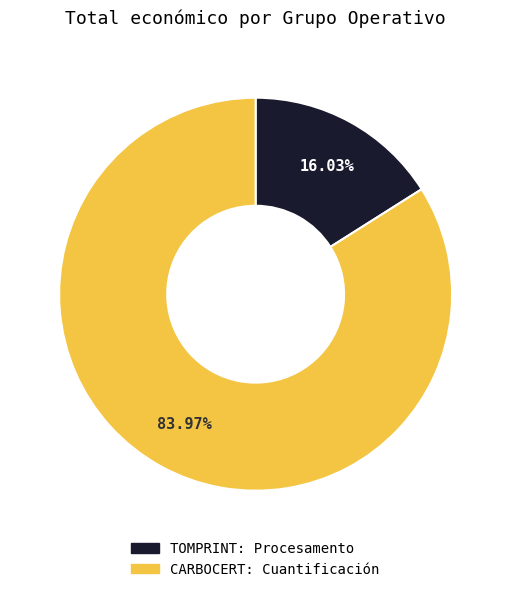

How much of the chart is everything except TOMPRINT: Procesamento?

84.0%